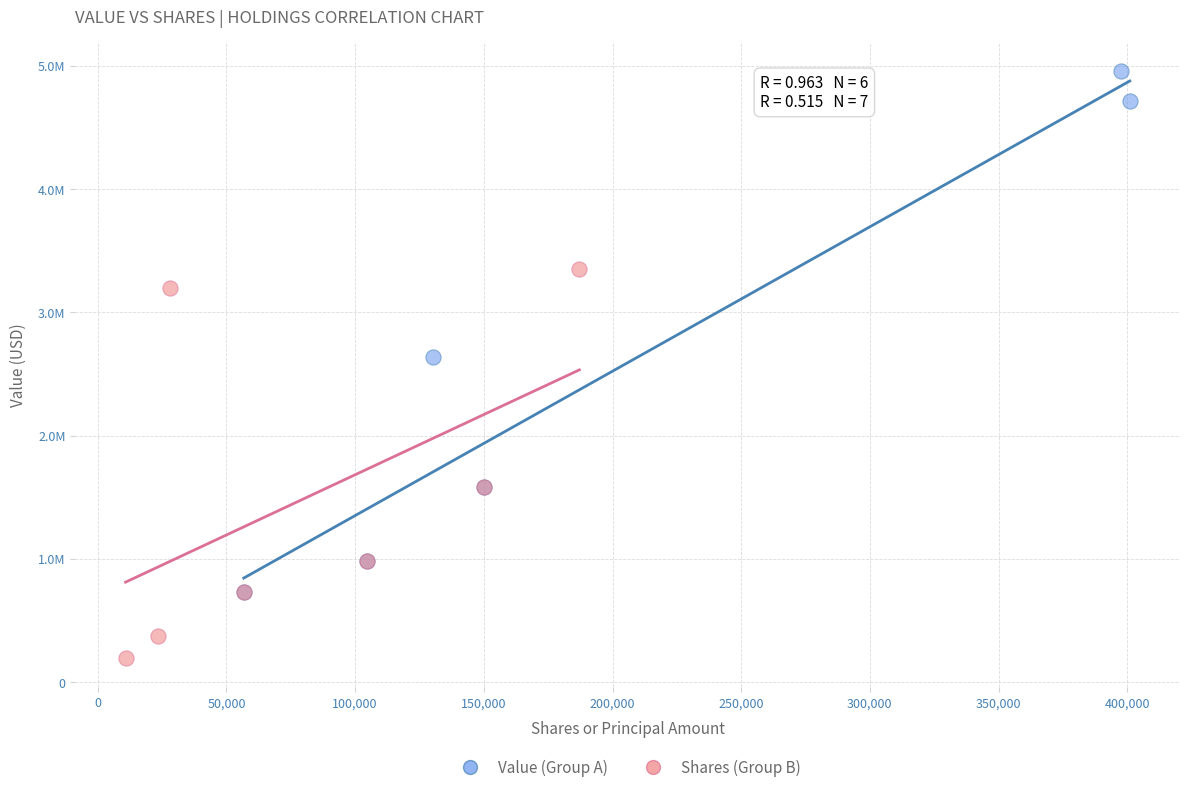

What are all the series names shown in the legend?

Value (Group A), Shares (Group B)